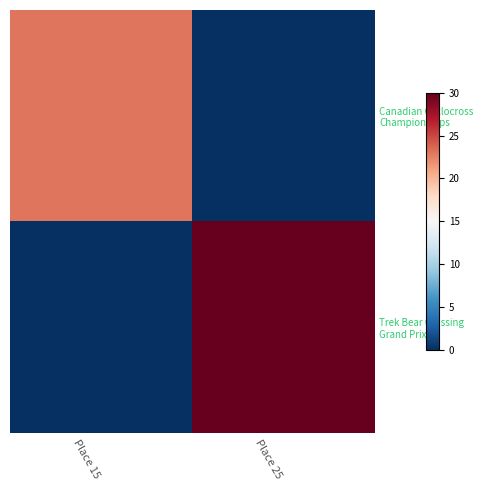

At which category is the sum across all series the highest?

Place 25